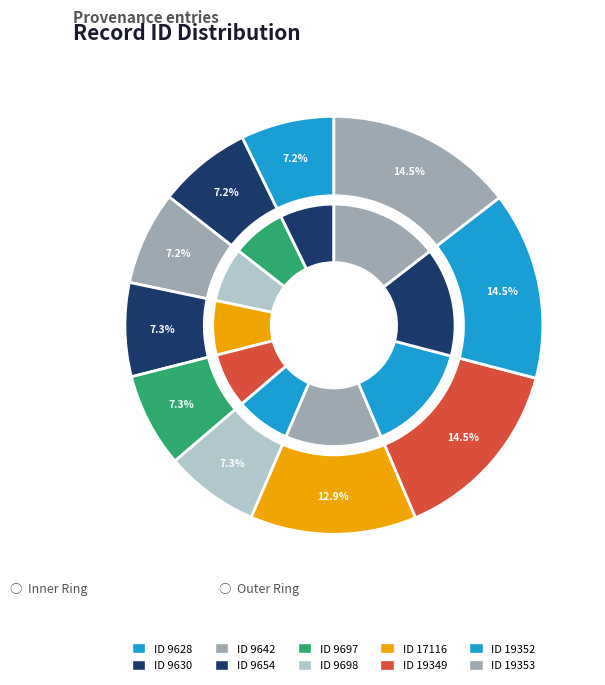

True or false: 9698 accounts for 7% of the total.

True